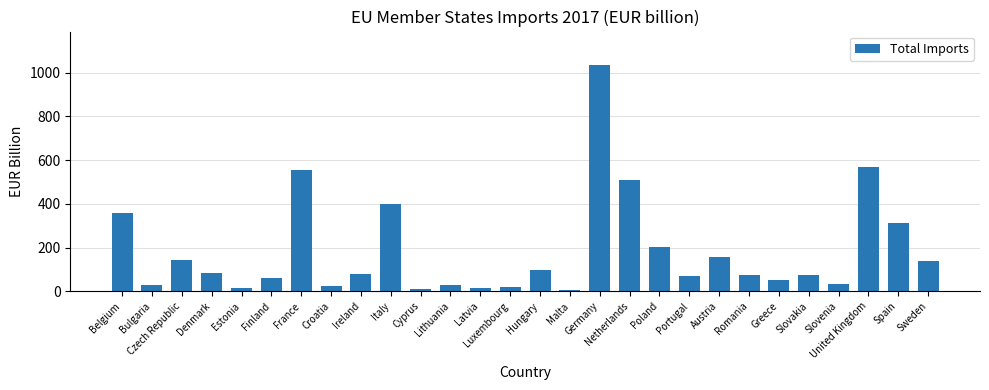

What is the maximum value shown in the chart?

1033.1